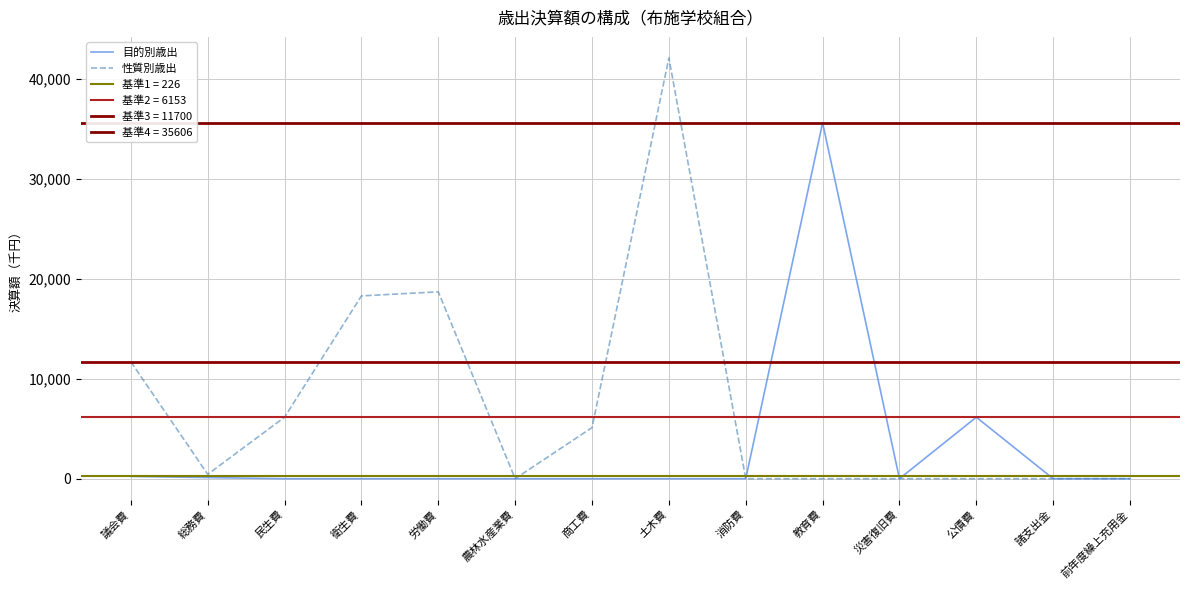

How many categories are shown in the chart?

14